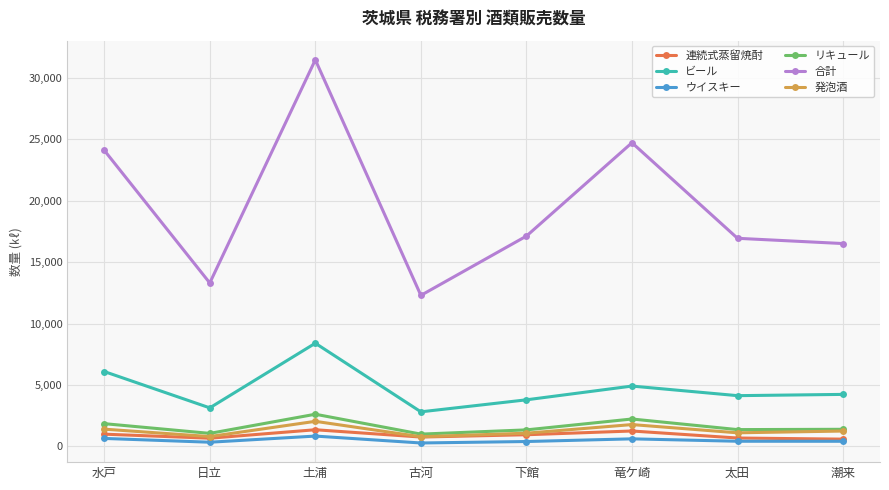

True or false: ウイスキー and リキュール cross at least once.

False